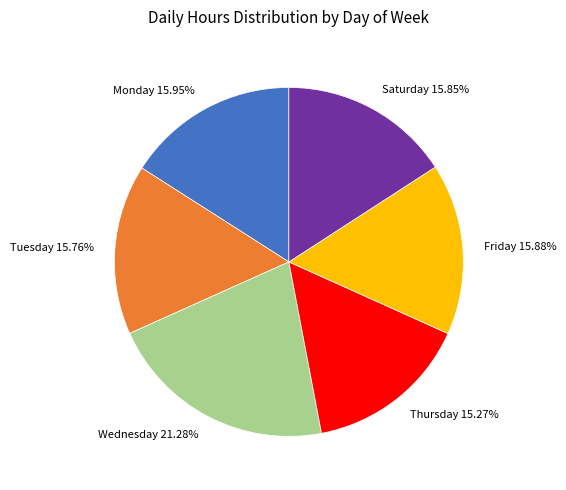

To the nearest percent, what is the average slice percentage?

17%